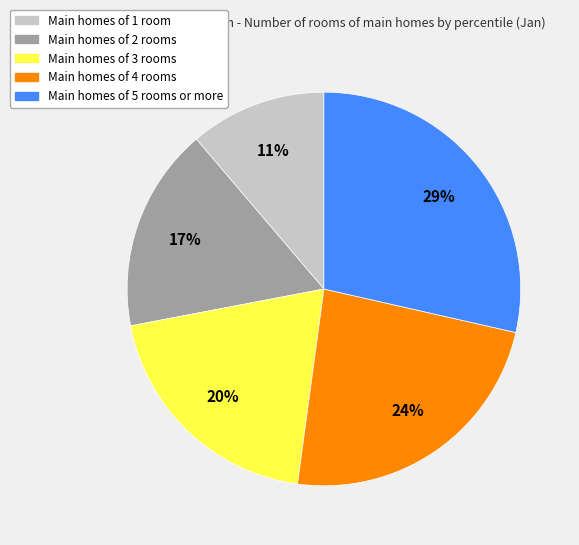

Is there any slice that represents more than half of the pie?

No